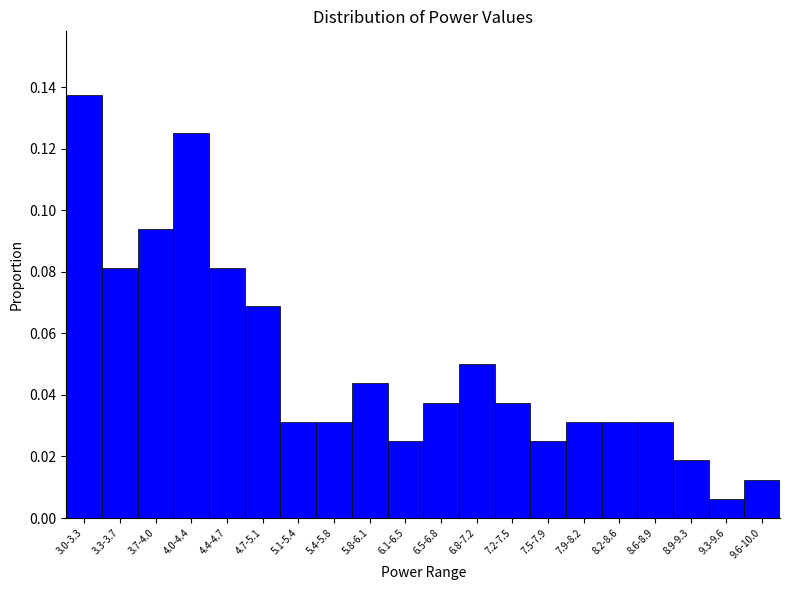

The chart shows a value of 0.0 at 4.0-4.4. True or false?

False